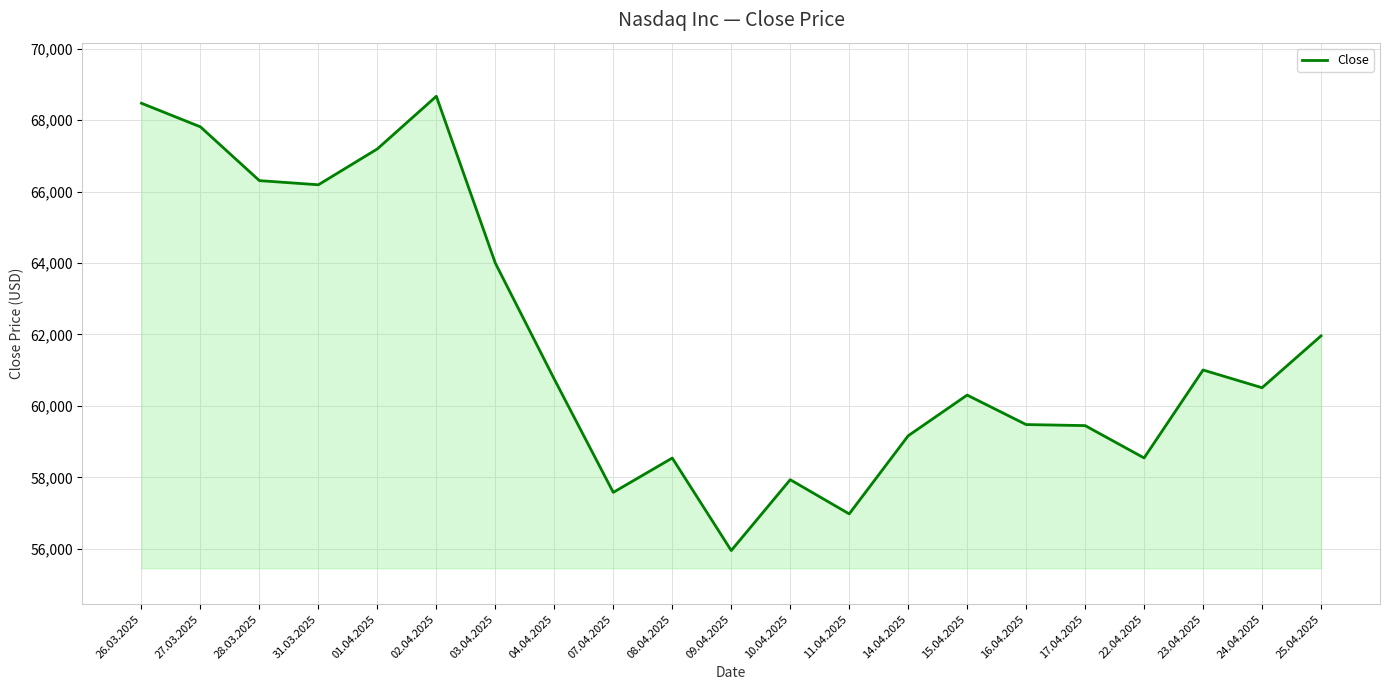

The chart shows a value of 66190 at 31.03.2025. True or false?

True